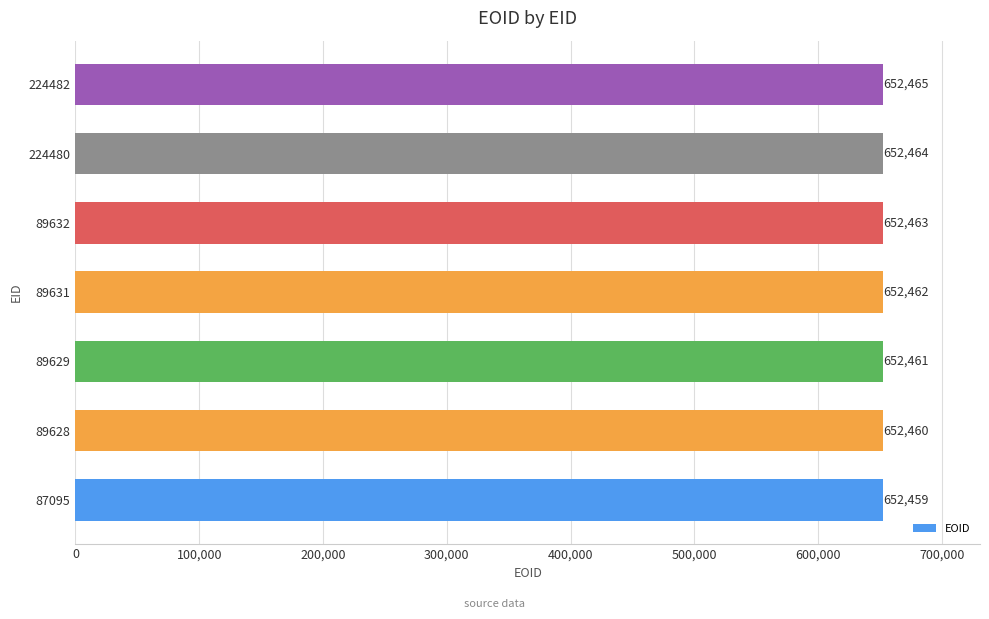

Reading top to bottom, extract all data points from this chart.

652465	652464	652463	652462	652461	652460	652459